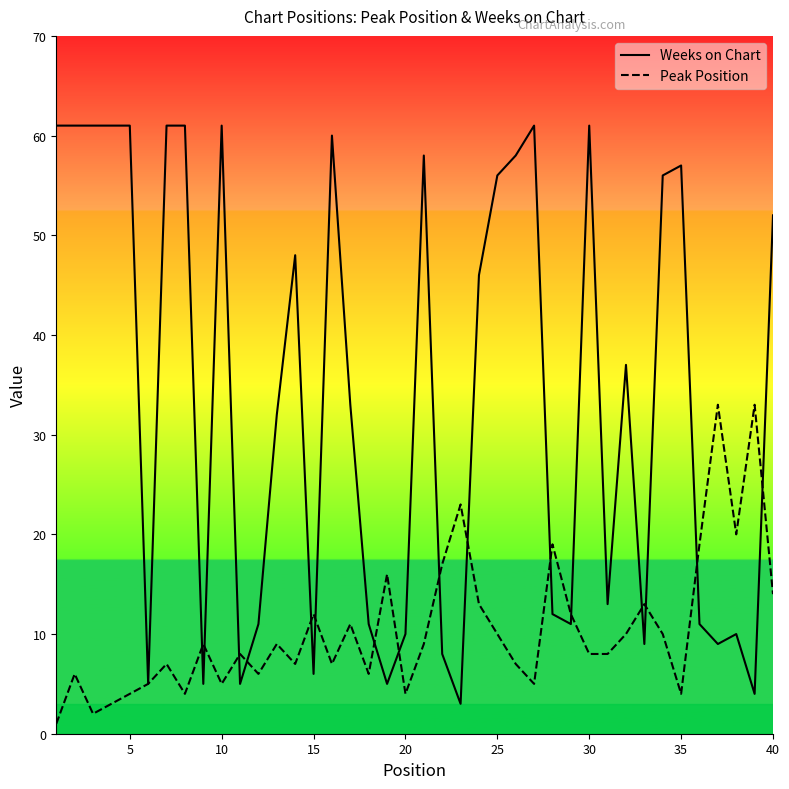

What is the spread (max minus min) of values at 25?

46